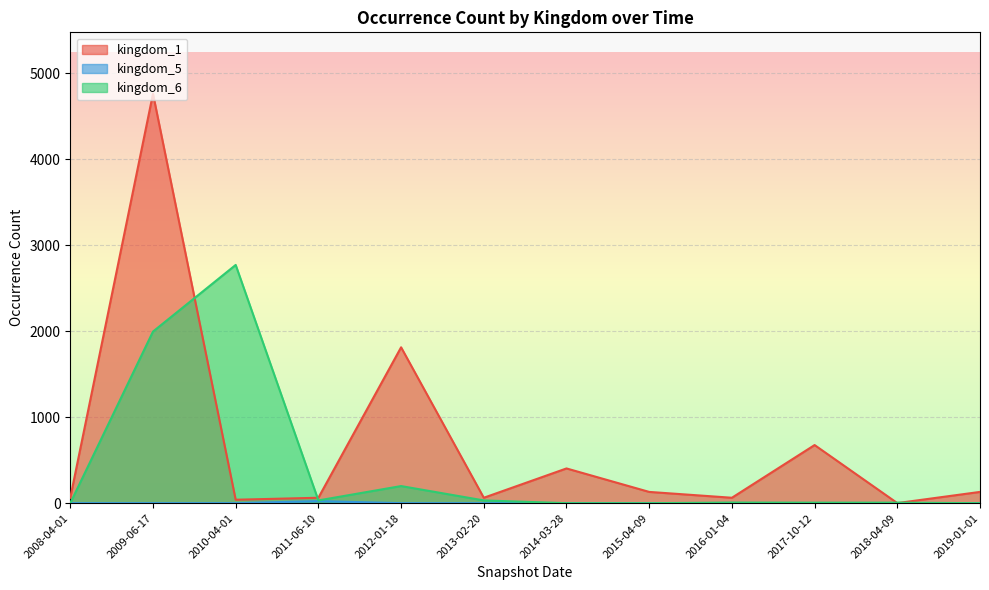

At which category does kingdom_5 reach its first local peak?

2011-06-10